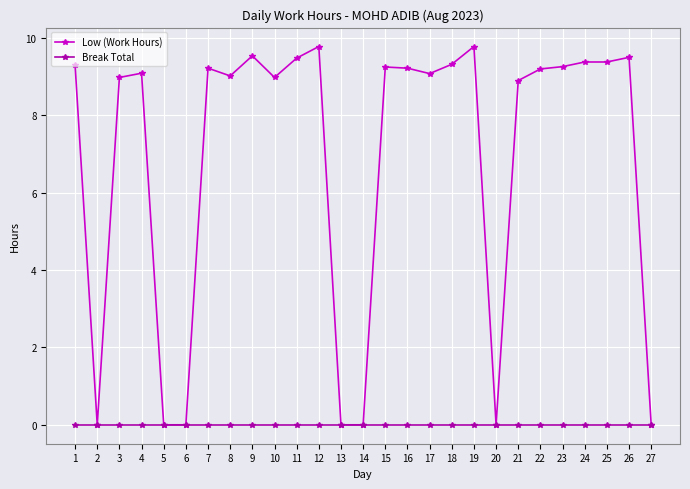

At which label does Low (Work Hours) first exceed 9?

1